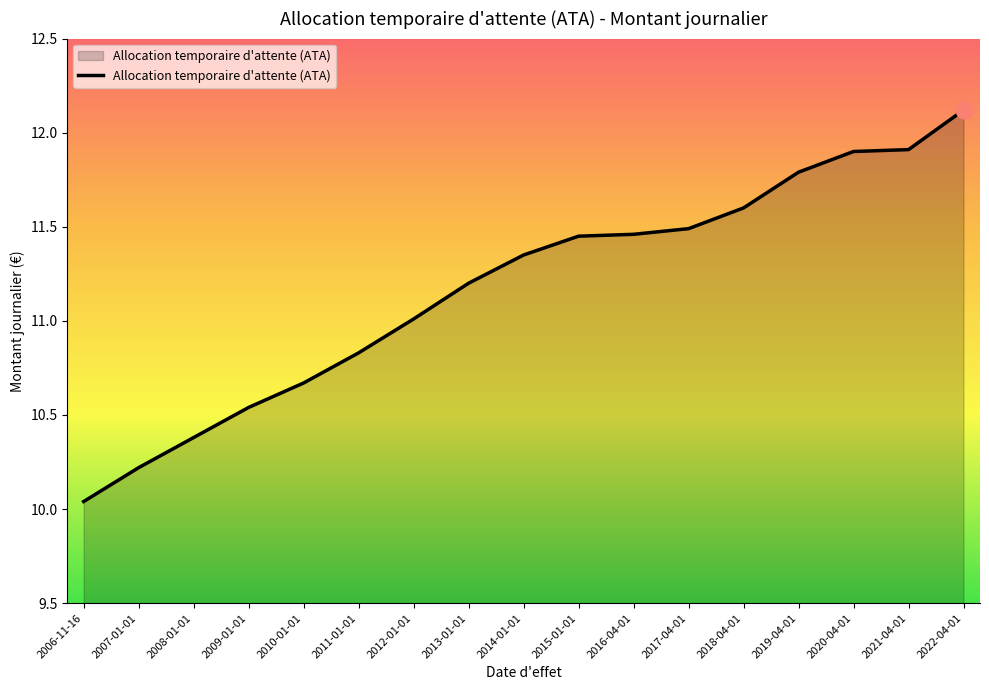

Is it true that the value at 2018-04-01 is 19.3?

False